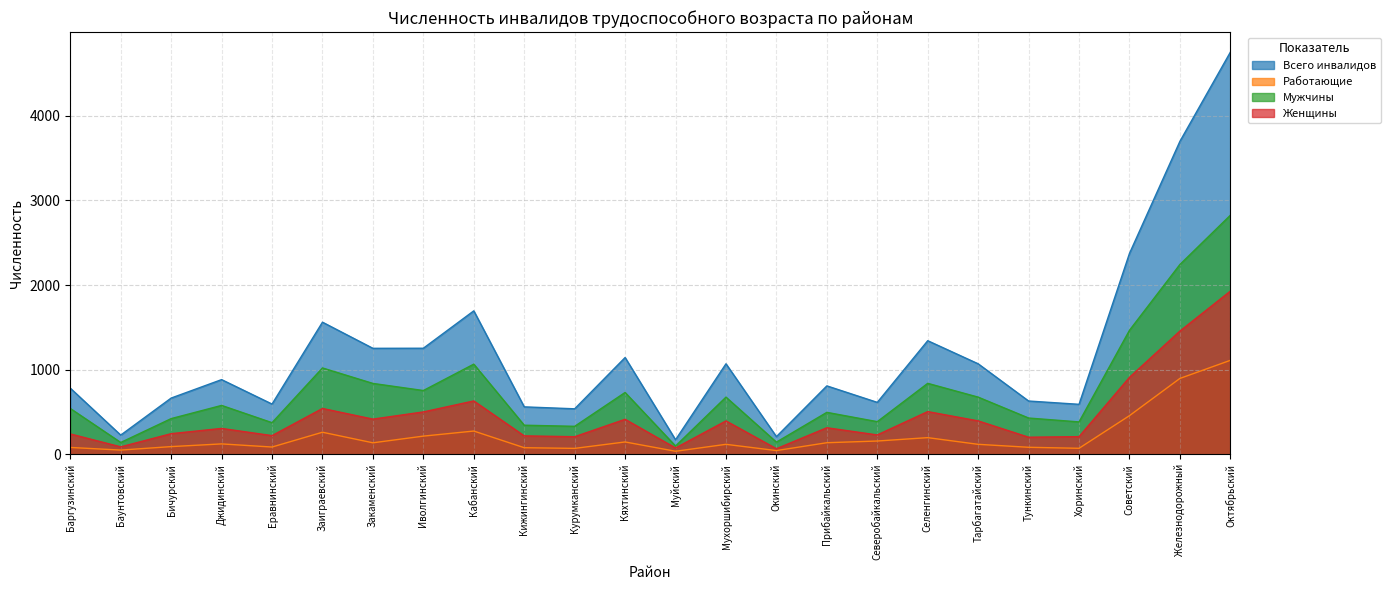

At which label does Женщины reach its minimum?

Окинский